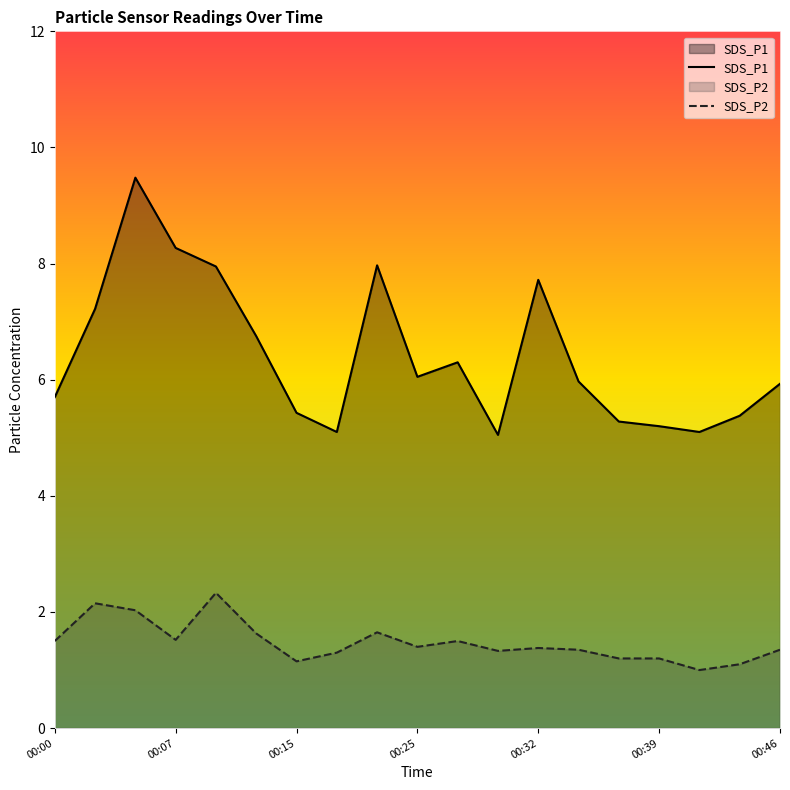

List the series in order of their overall mean, lowest first.

SDS_P2, SDS_P1